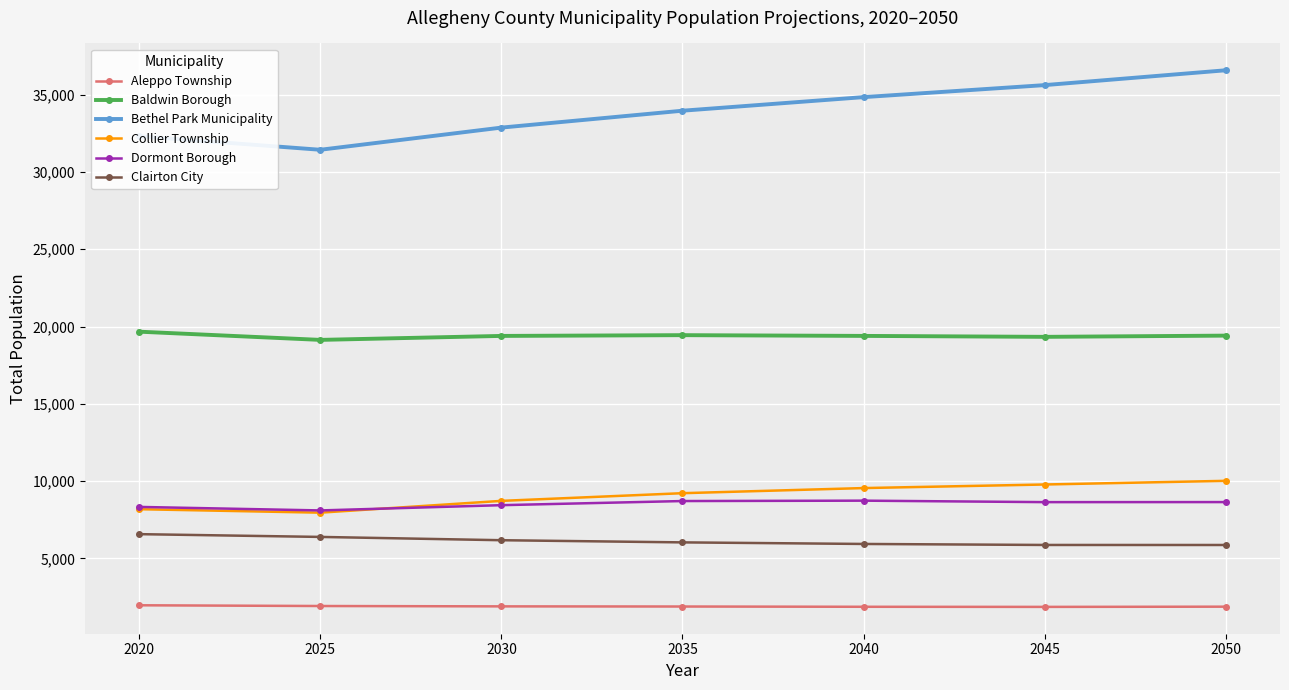

What is the difference between the second highest and minimum values in the Aleppo Township series?

57